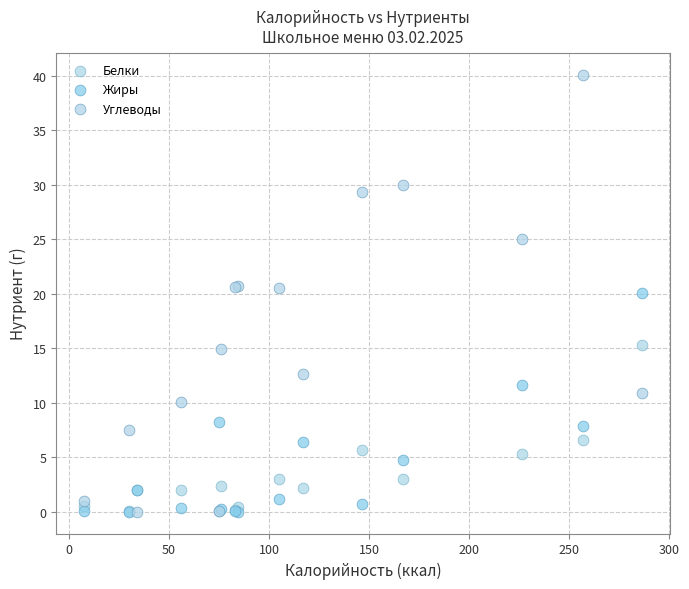

What are all the series names shown in the legend?

Белки, Жиры, Углеводы